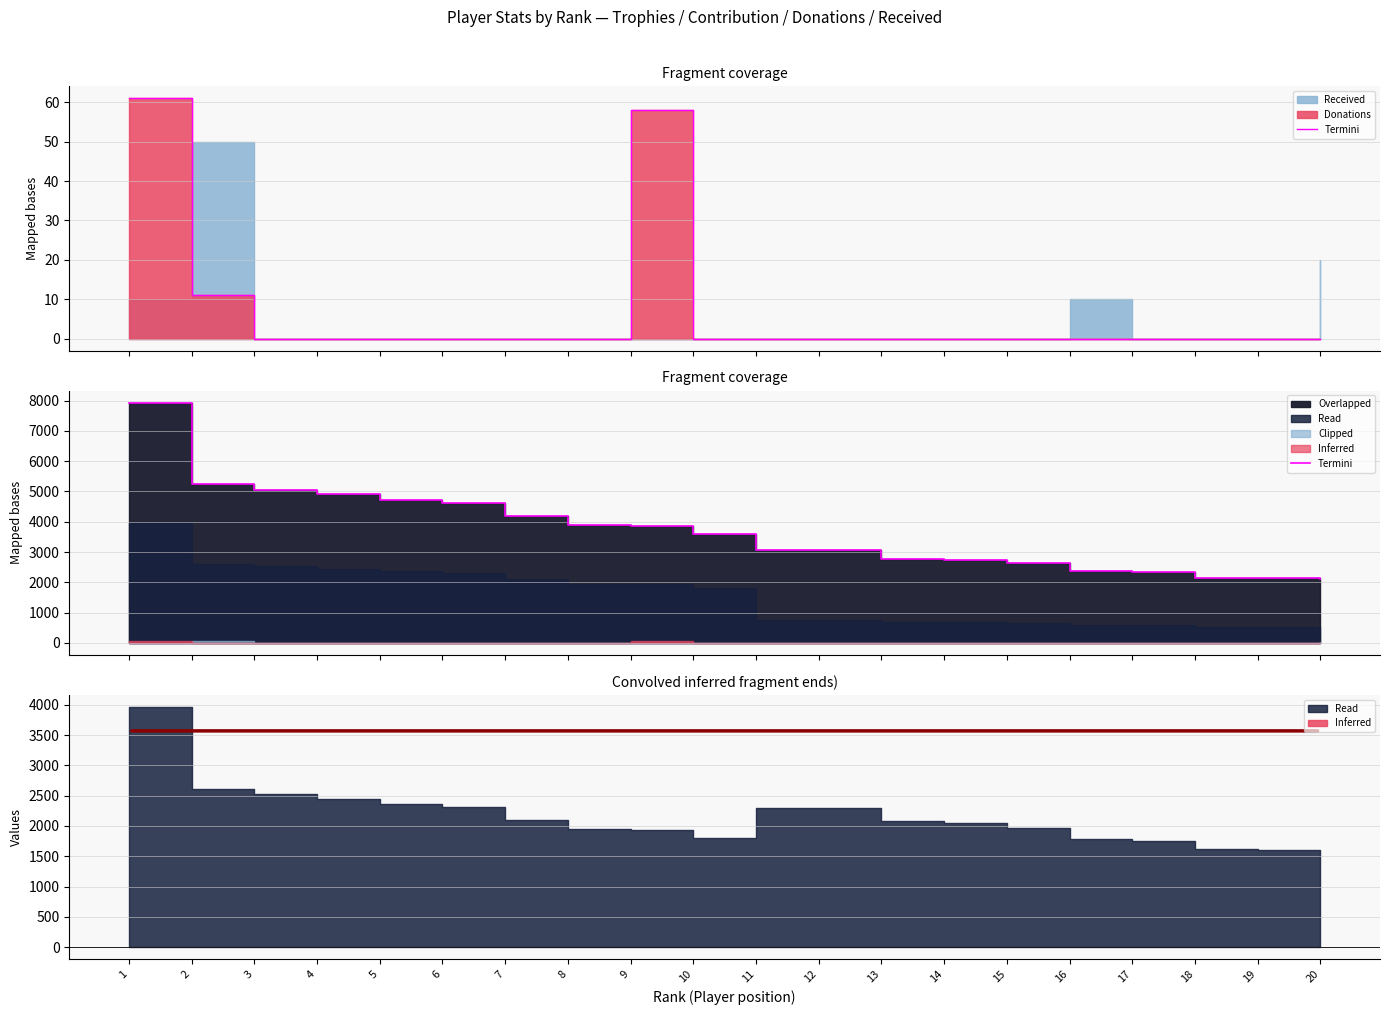

Does the chart display data point markers on the line(s)?

No